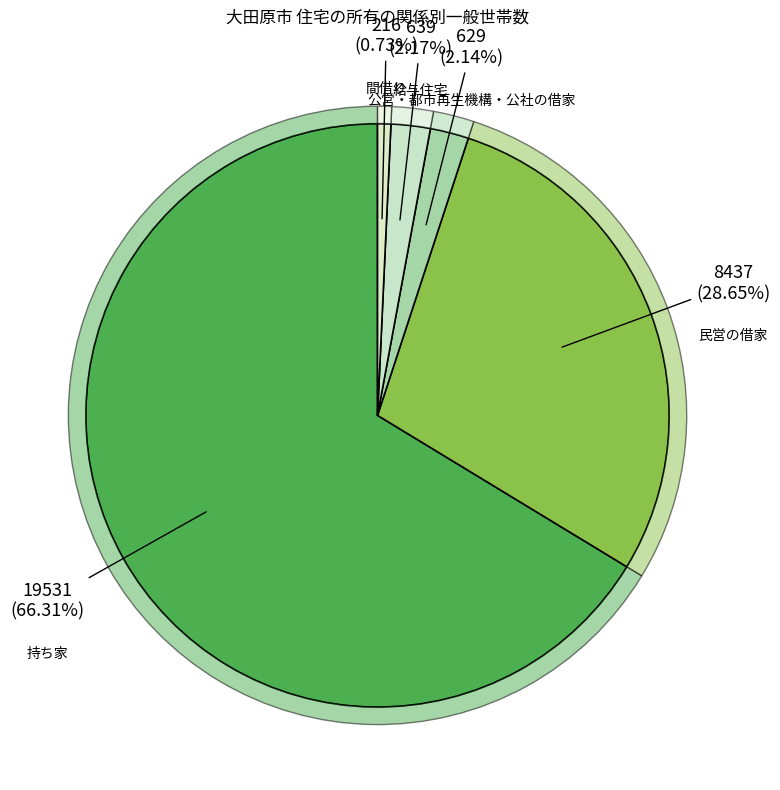

Do 間借り and 公営・都市再生機構・公社の借家 together represent more than half of the pie?

No